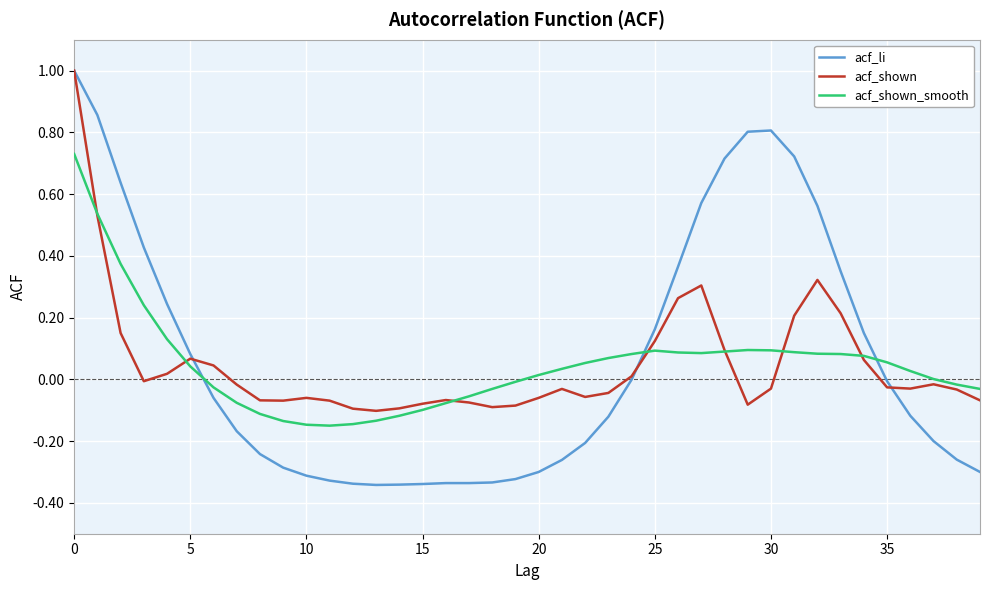

Which series has the widest spread of values?

acf_li